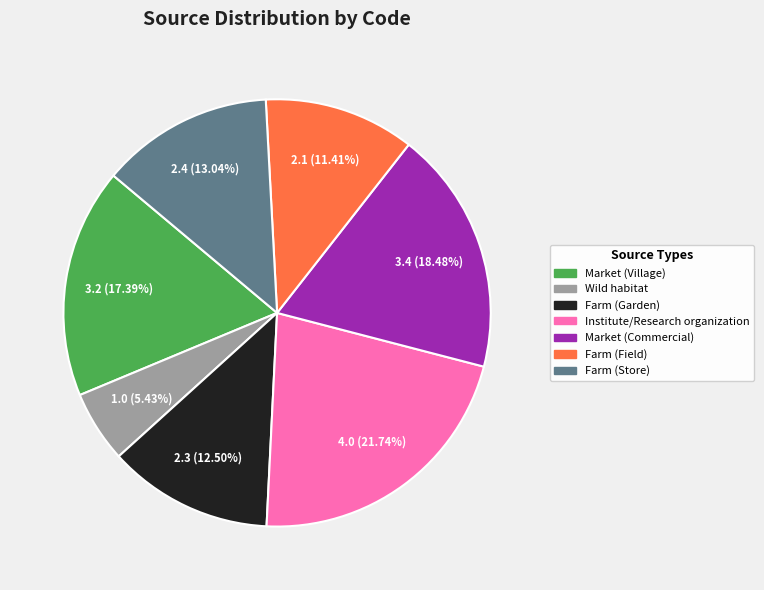

Is the sum of Farm (Field) and Wild habitat greater than half?

No